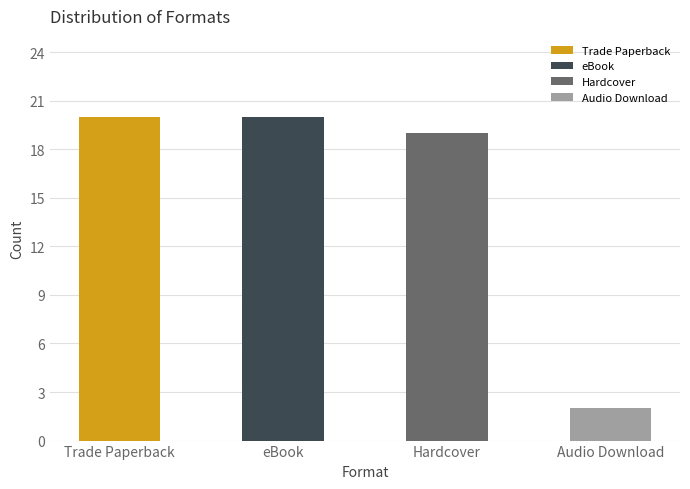

At which category does the chart reach its minimum across all series?

Audio Download